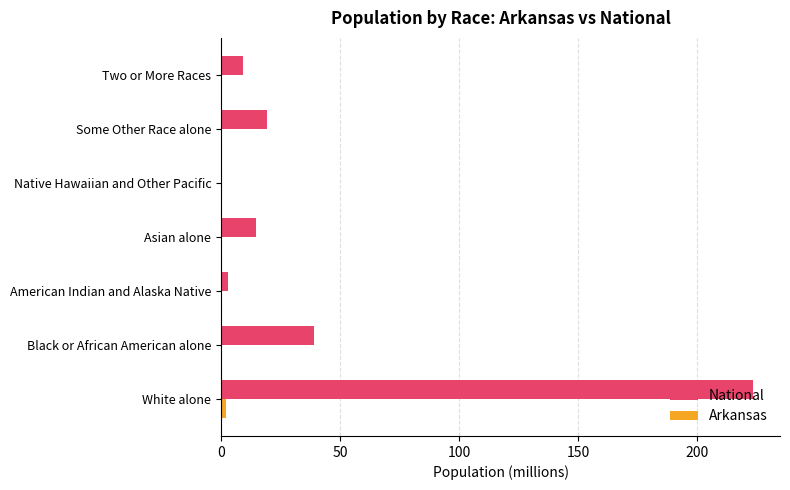

Which series has the largest total across all categories?

National